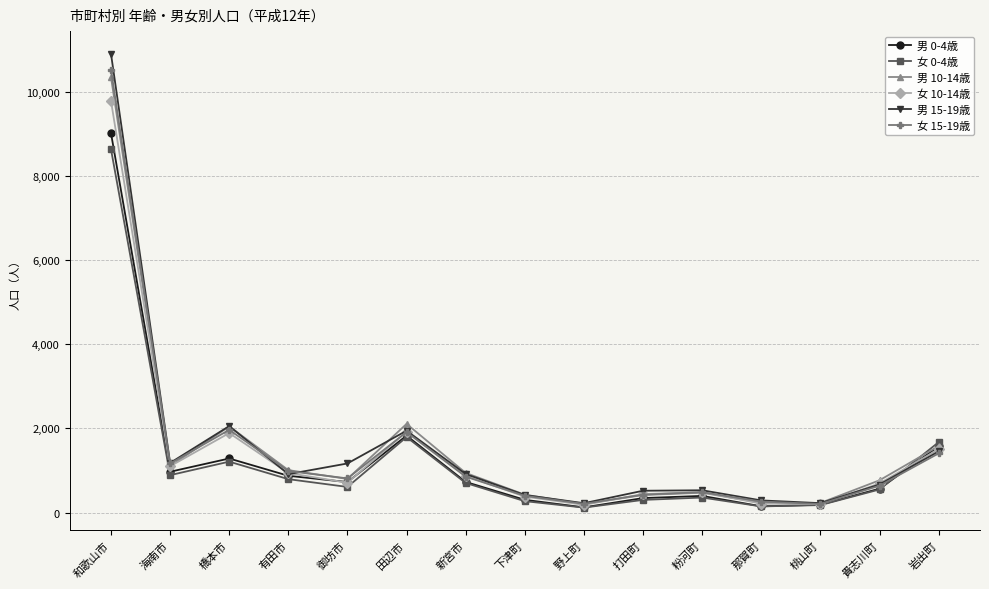

At how many categories does at least one series exceed 7560?

1